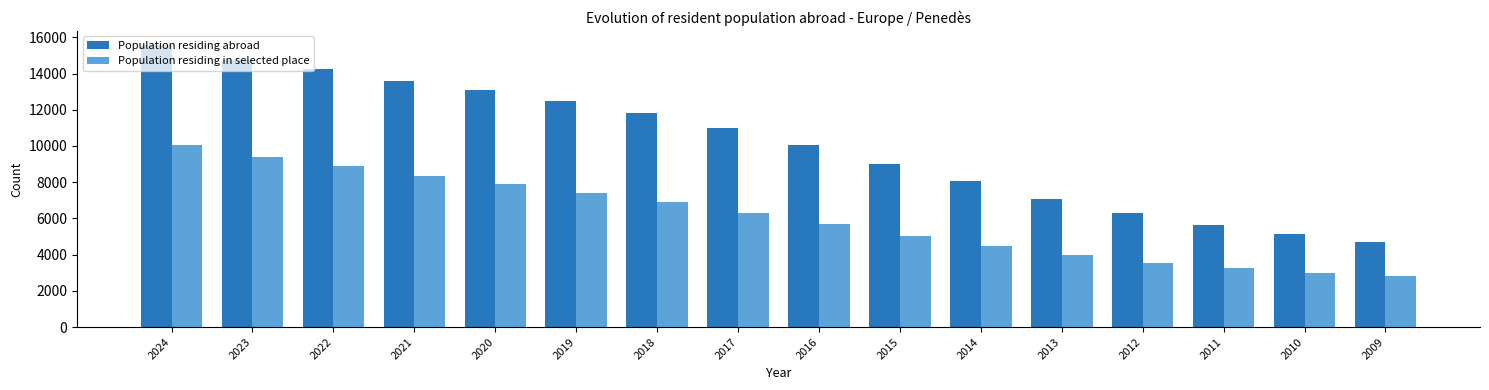

What is the maximum value for Population residing in selected place?

10040